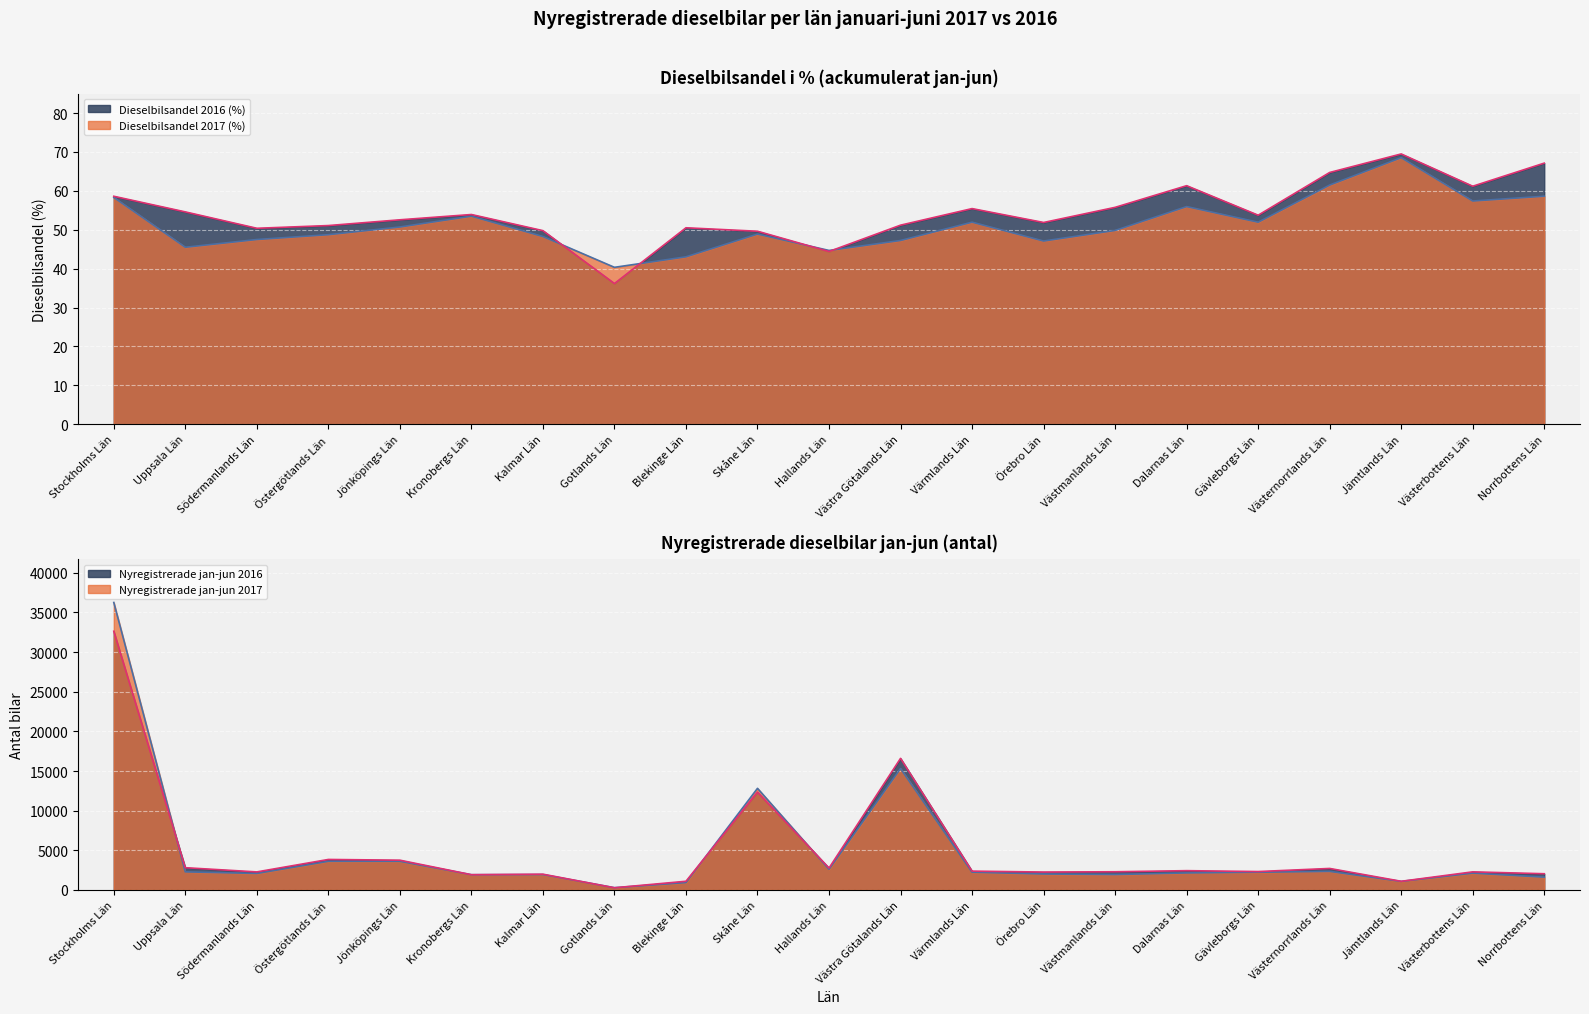

At how many categories does at least one series exceed 985?

20